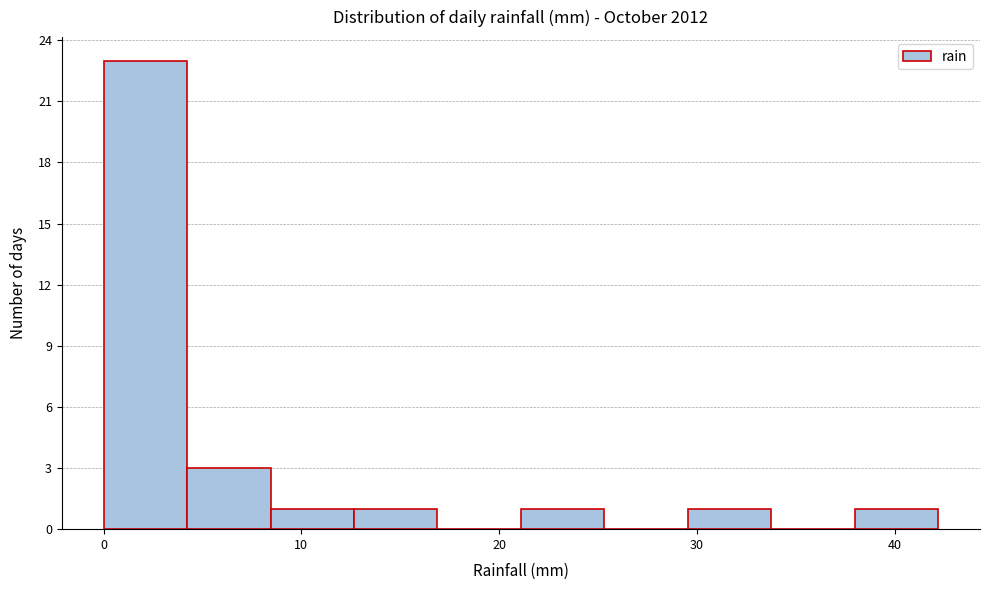

Reading left to right, list every bar in this chart as the range it spans on the x-axis followed by its height. Neither the bar edges nor the heights are printed on the chart, so give them approximately, as read against the axes.

0 to 4: 23
4 to 8: 3
8 to 13: 1
13 to 17: 1
17 to 21: 0
21 to 25: 1
25 to 30: 0
30 to 34: 1
34 to 38: 0
38 to 42: 1